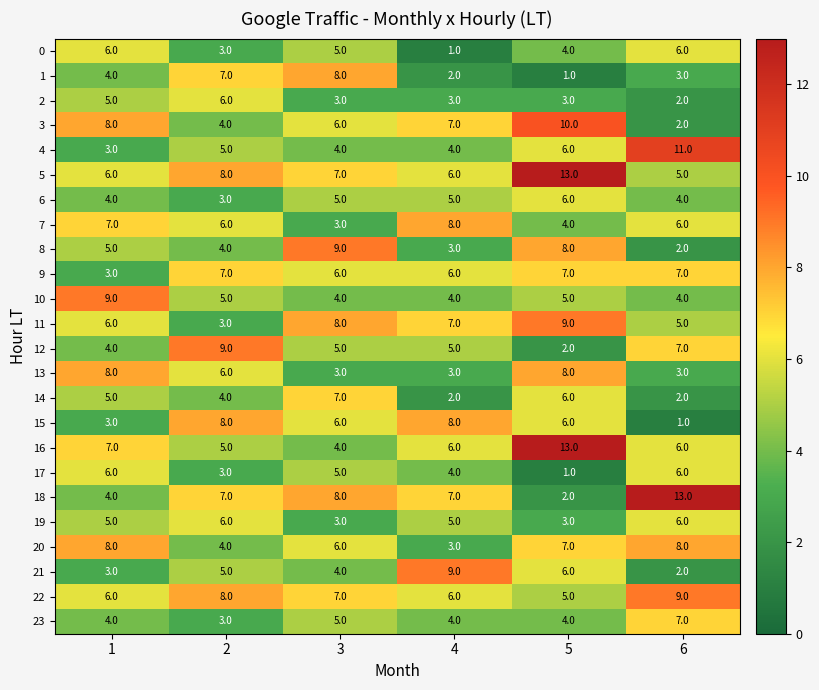

Rank the categories by 1 value from highest to lowest.

3, 2, 1, 6, 4, 5